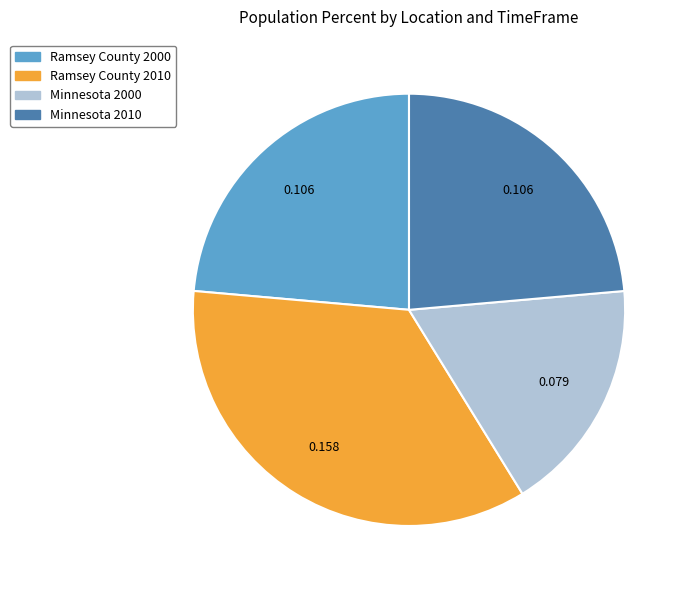

Combined, do Ramsey County 2000 and Minnesota 2000 account for over 50%?

No